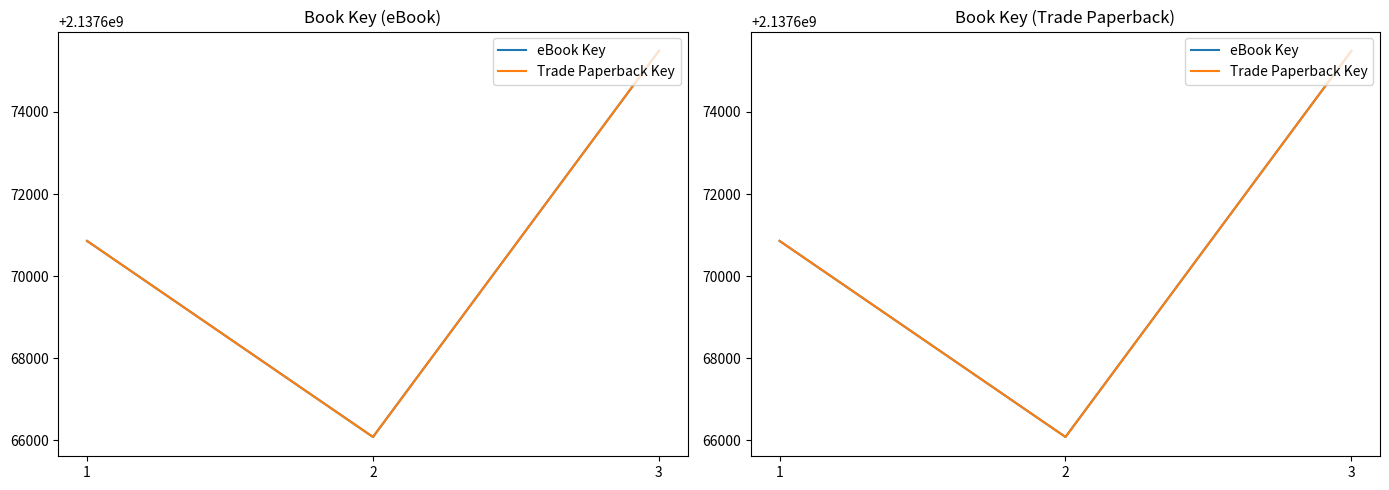

Where is eBook Key nearest to the value 2137670785?

1